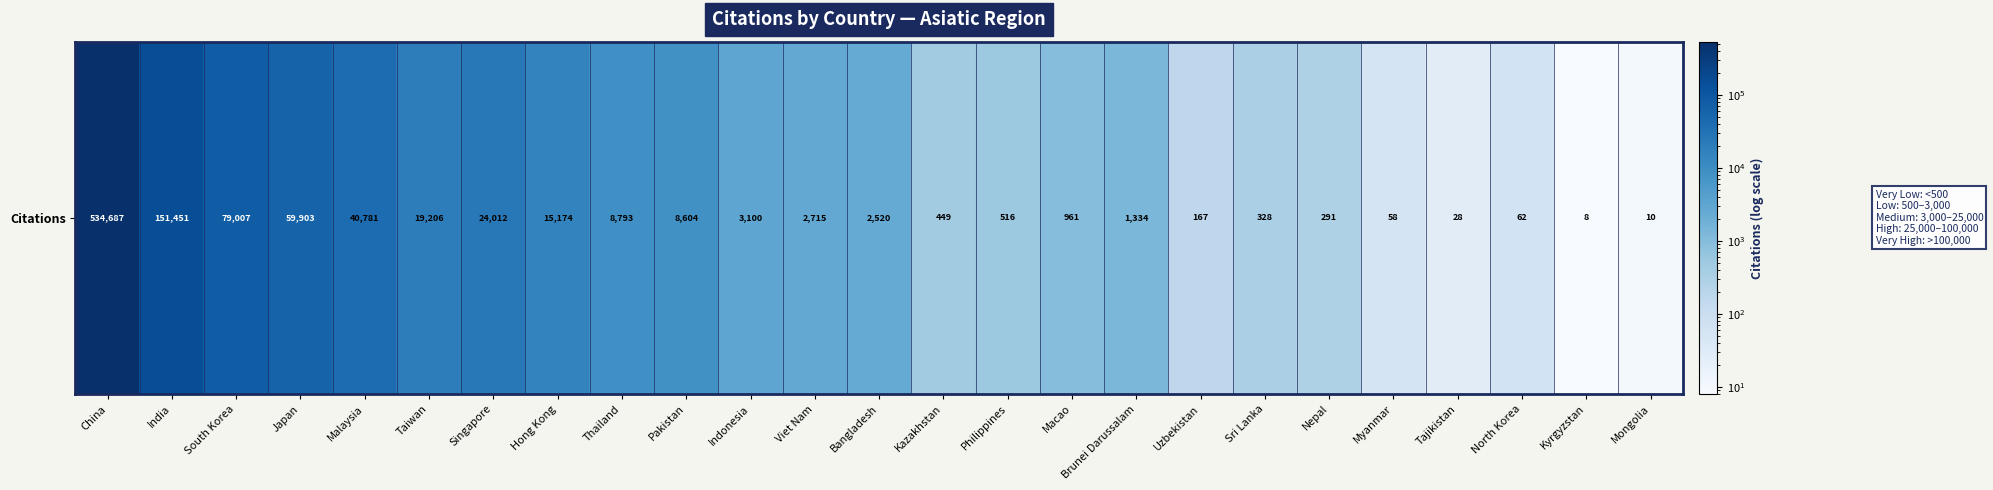

List the labels in order of value, smallest first.

Kyrgyzstan, Mongolia, Tajikistan, Myanmar, North Korea, Uzbekistan, Nepal, Sri Lanka, Kazakhstan, Philippines, Macao, Brunei Darussalam, Bangladesh, Viet Nam, Indonesia, Pakistan, Thailand, Hong Kong, Taiwan, Singapore, Malaysia, Japan, South Korea, India, China